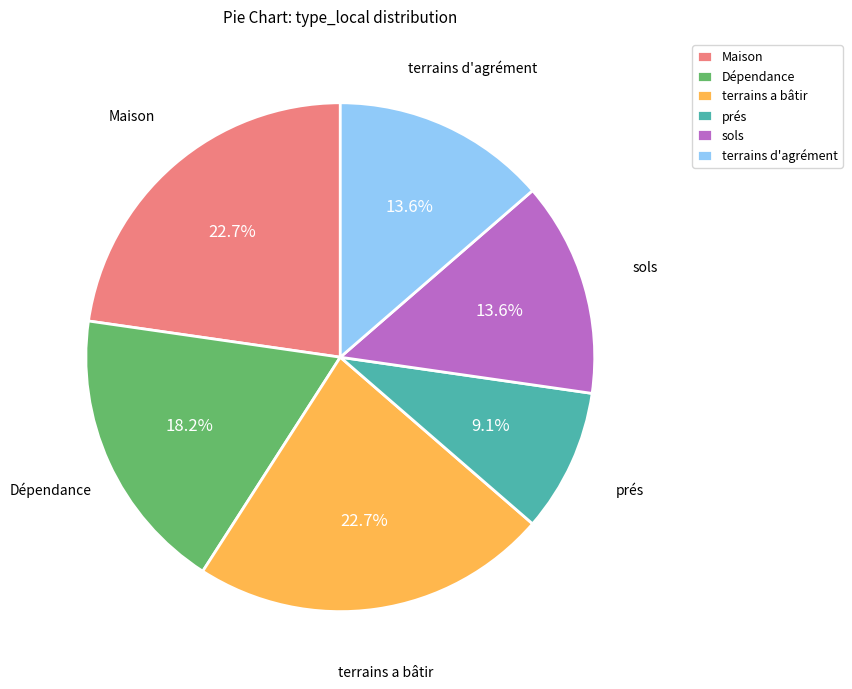

How many segments does this pie chart have?

6